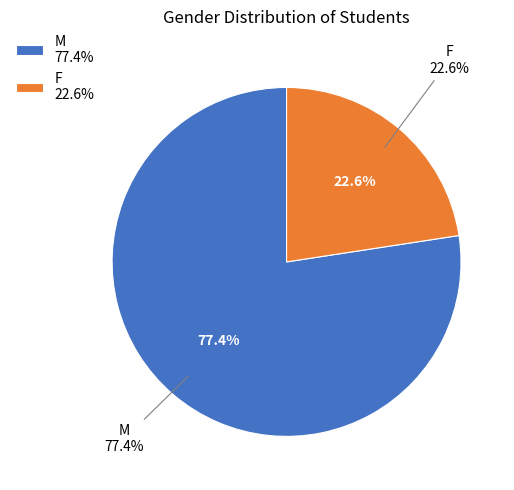

To the nearest percent, what is the average slice percentage?

50%